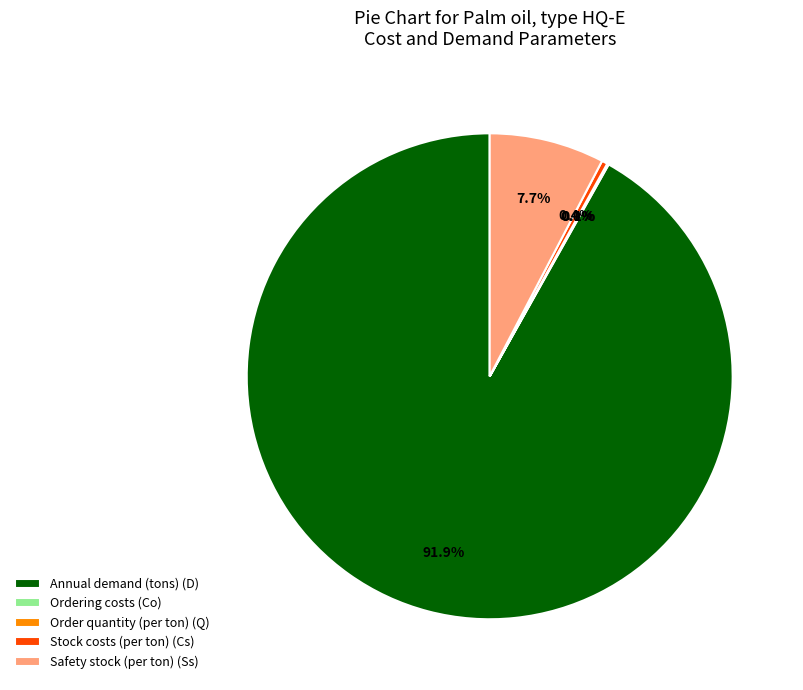

What percentage is NOT represented by Safety stock (per ton) (Ss)?

92.3%